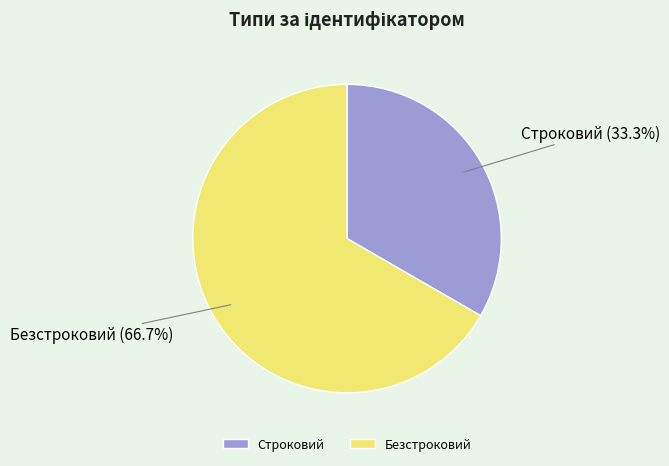

To the nearest percent, what portion does Безстроковий represent?

67%